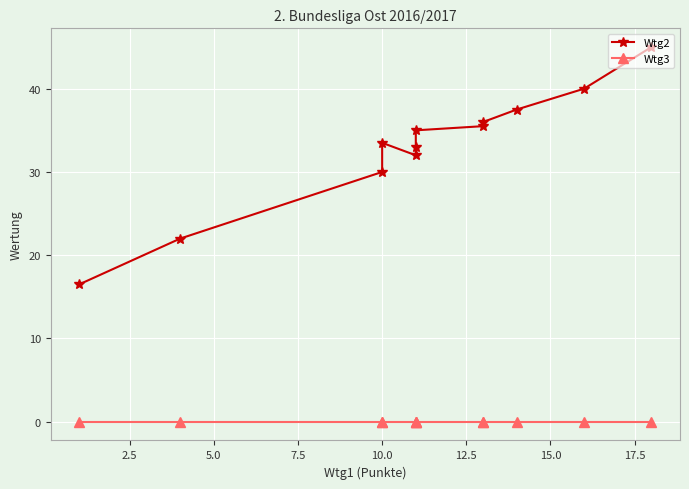

At how many categories does at least one series exceed 36?

3